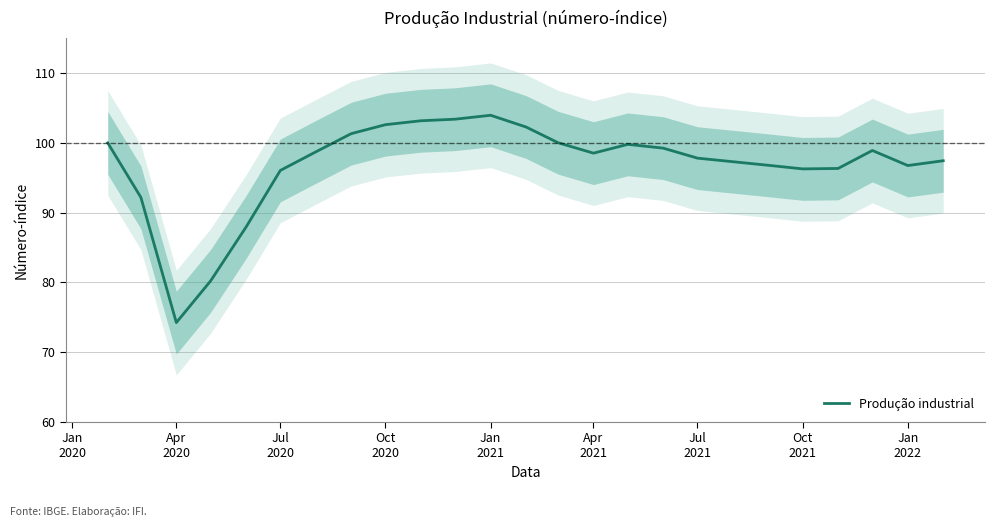

How many values are below 98?

12